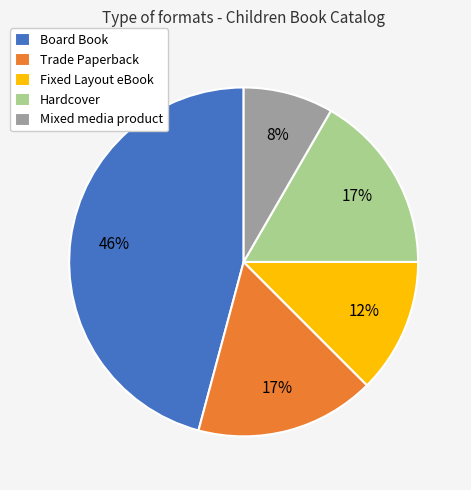

To the nearest percent, what percentage of the pie is Board Book?

46%